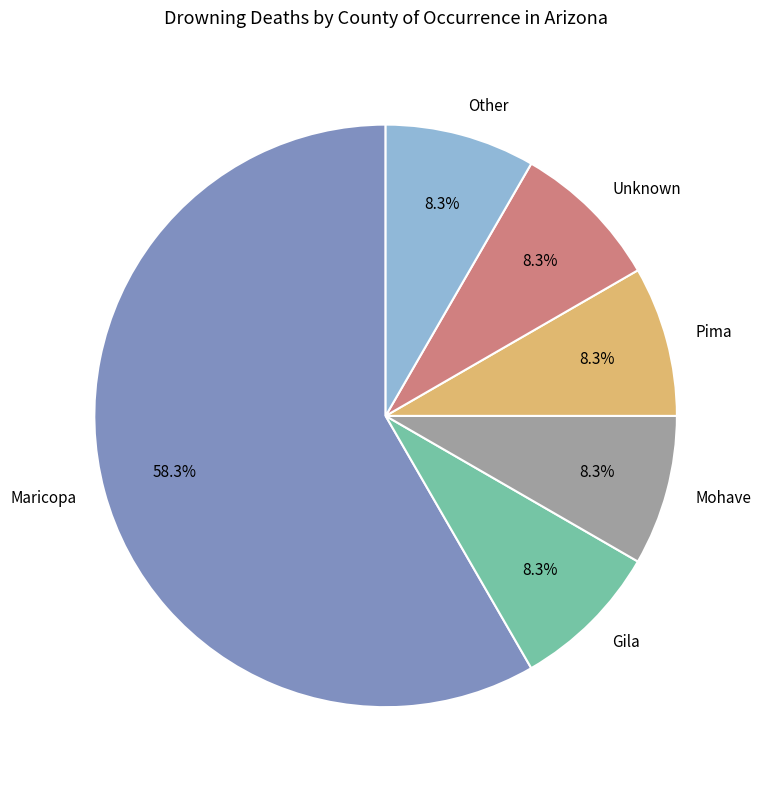

Which has a higher value, Maricopa or Pima?

Maricopa